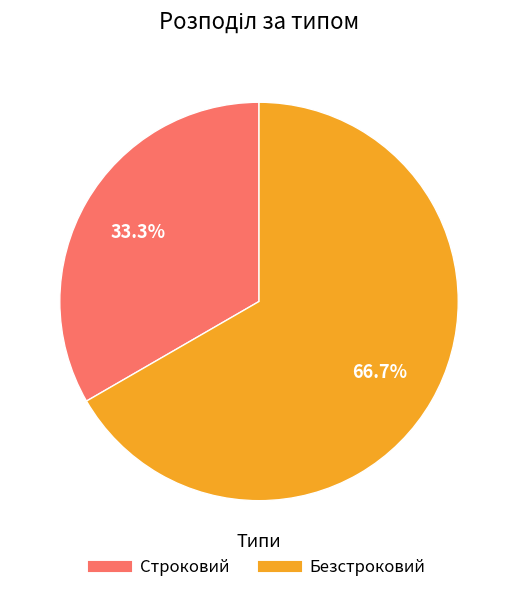

Is there any slice that represents more than half of the pie?

Yes